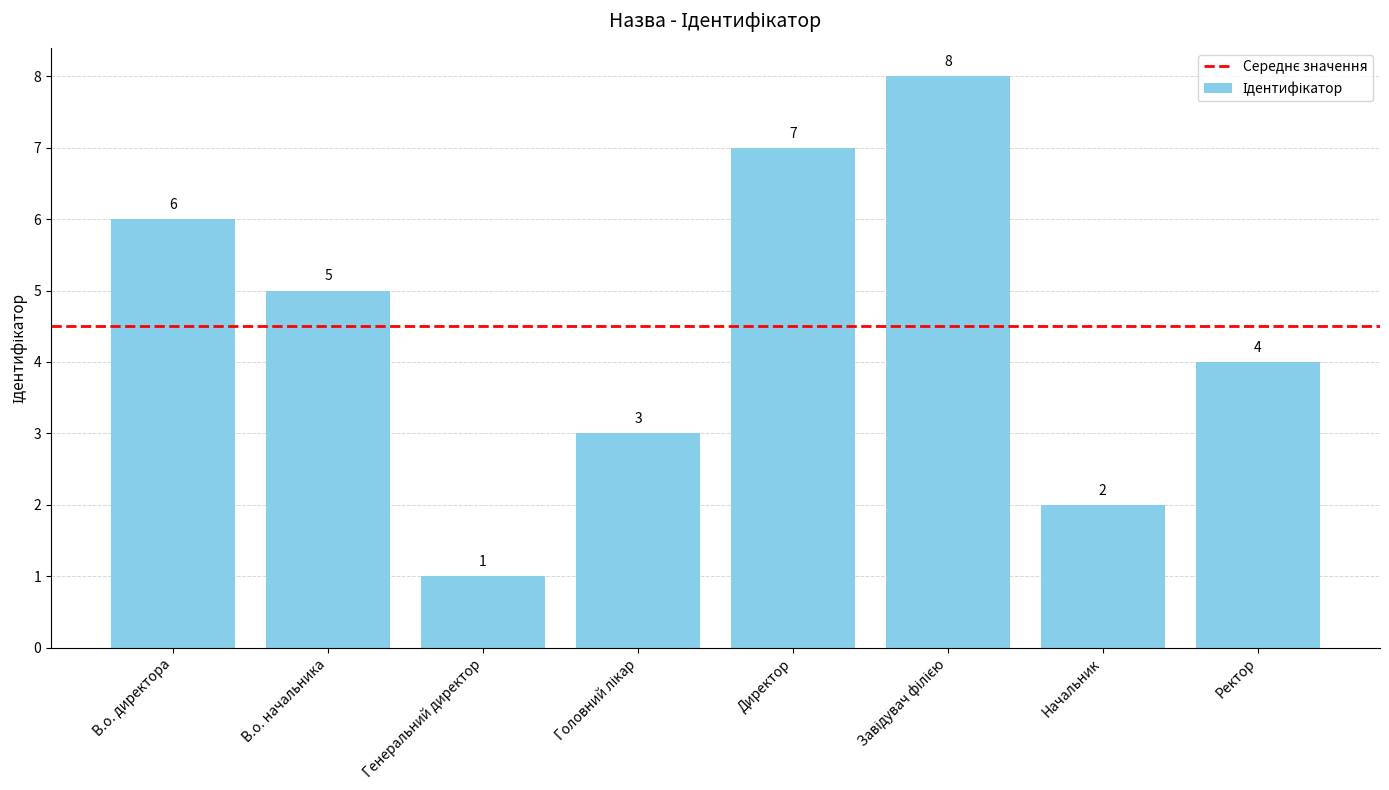

Reading left to right, what are all the values shown in this chart?

6	5	1	3	7	8	2	4